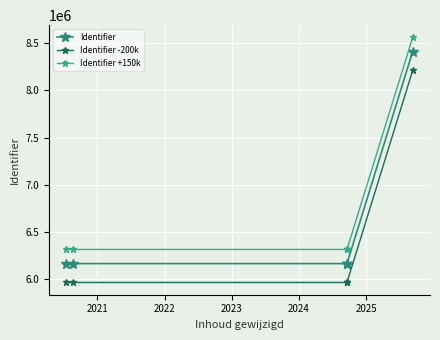

What is the value of the Identifier -200k point at the 3rd from the left?

5963618